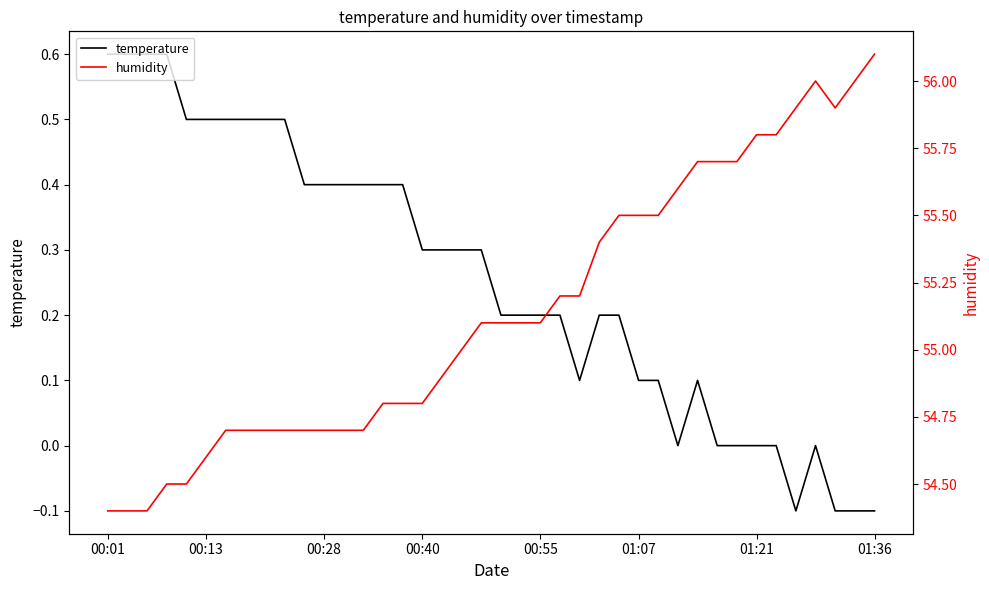

What is the difference between the humidity values at 17 and 35?

1.0